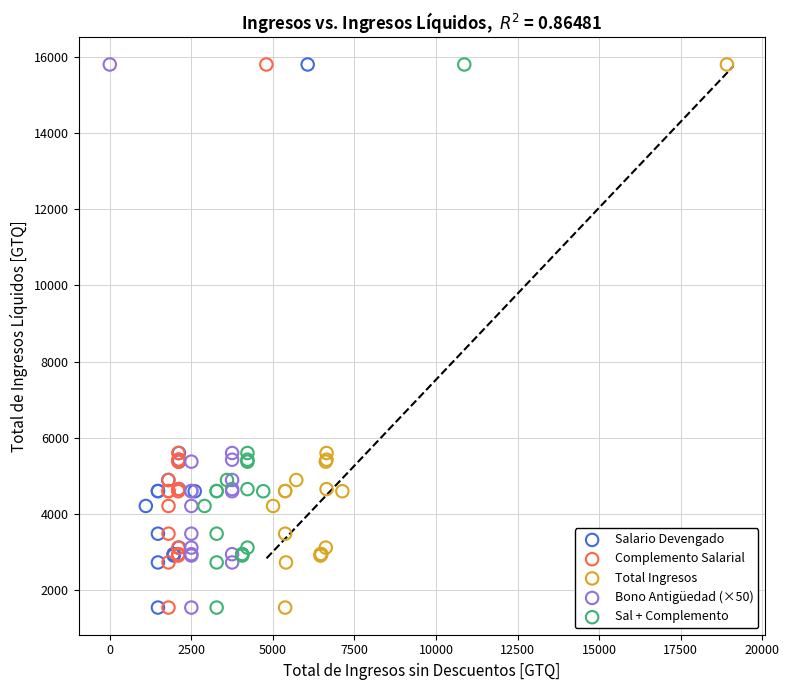

What are all the series names shown in the legend?

Salario Devengado, Complemento Salarial, Total Ingresos, Bono Antigüedad (×50), Sal + Complemento